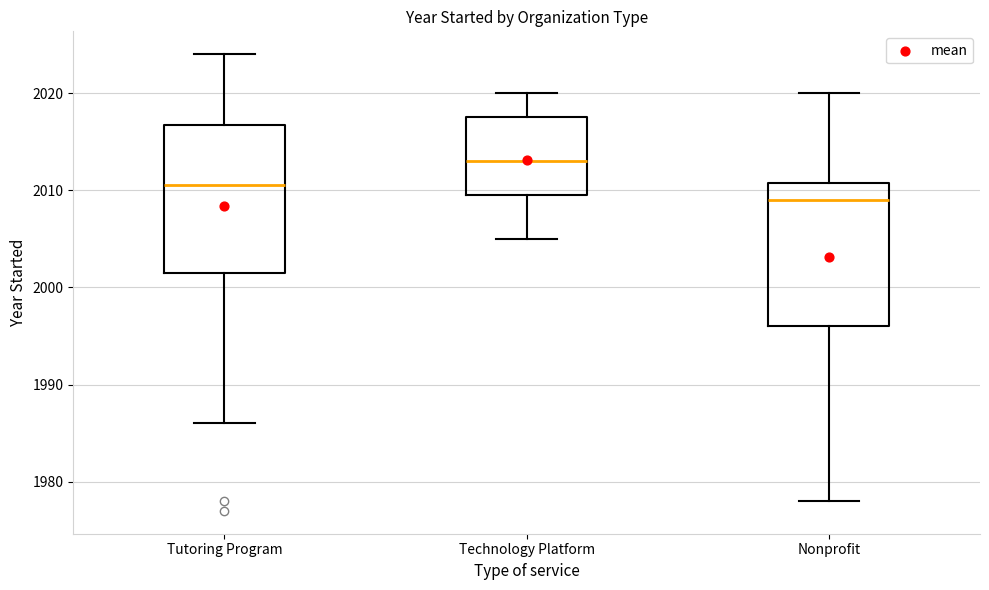

Reading left to right, transcribe this box plot: for each box, give where its median line is, the range the box spans, and where its two whiskers end, as read against the y-axis. The values are not printed on the chart, so give them approximately, as read against the axis.

Tutoring Program: median 2011, box 2002 to 2017, whiskers 1986 to 2024
Technology Platform: median 2013, box 2010 to 2018, whiskers 2005 to 2020
Nonprofit: median 2009, box 1996 to 2011, whiskers 1978 to 2020